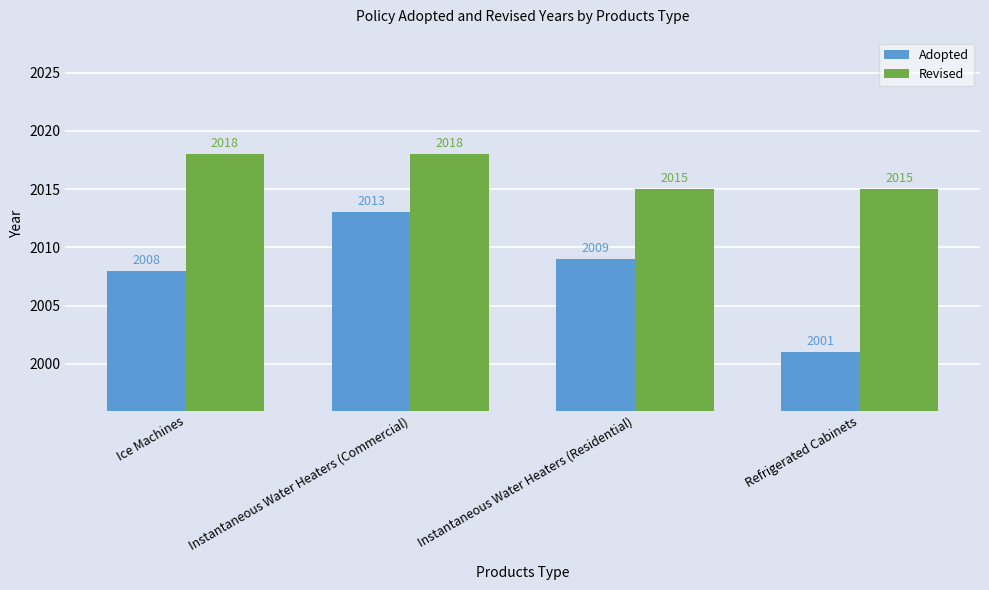

What is the label of the 1st bar from the left?

Ice Machines